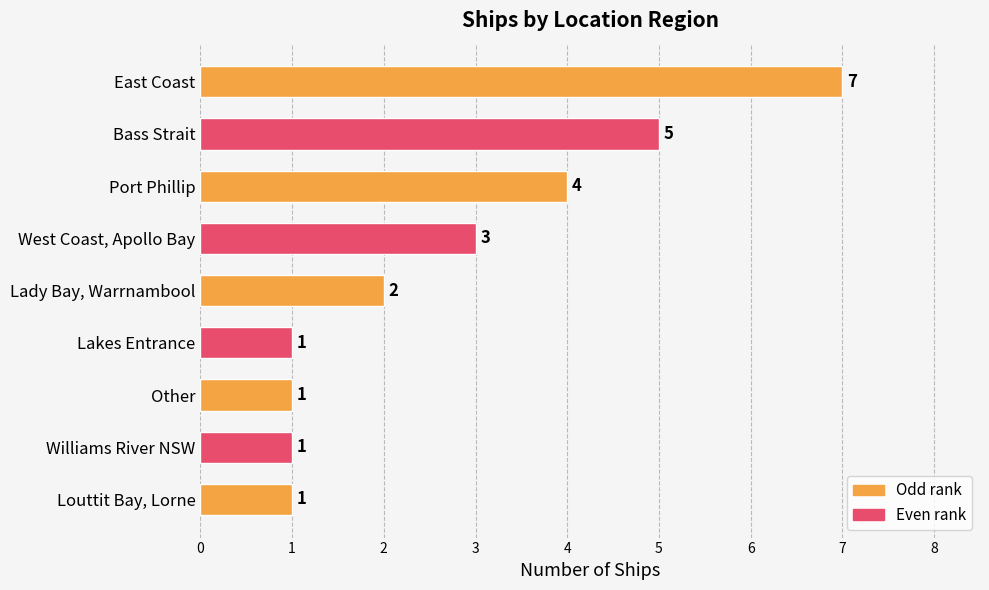

Is it true that the value at Bass Strait is 8?

False